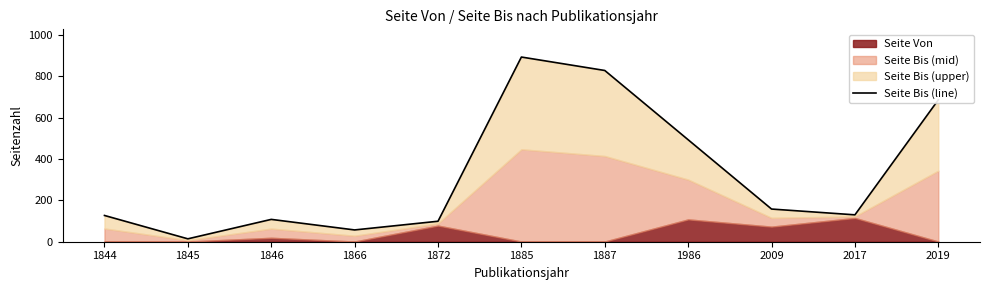

Reading left to right, extract all data points from this chart.

127	14	108	57	99	893	828	493	158	130	686